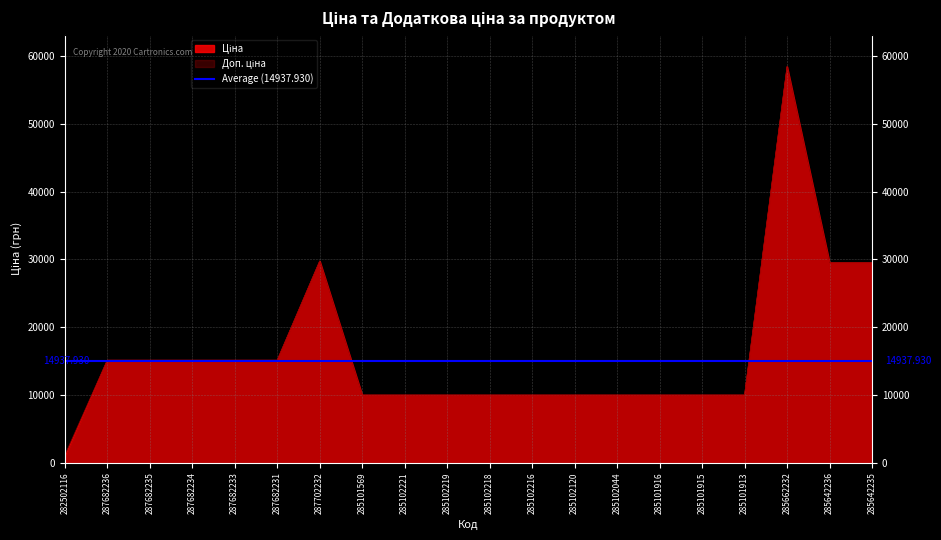

Reading left to right, transcribe all the data shown in this chart.

Ціна: 282502116=818.5	287682236=15120.0	287682235=15120.0	287682234=15120.0	287682233=15120.0	287682231=15120.0	287702232=29747.2	285101569=9975.0	285102221=9975.0	285102219=9975.0	285102218=9975.0	285102216=9975.0	285102120=9975.0	285102044=9975.0	285101916=9975.0	285101915=9975.0	285101913=9975.0	285662232=58426.5	285642236=29491.5	285642235=29491.5
Доп. ціна: 282502116=1109.2	287682236=15120.0	287682235=15120.0	287682234=15120.0	287682233=15120.0	287682231=15120.0	287702232=29747.2	285101569=9975.0	285102221=9975.0	285102219=9975.0	285102218=9975.0	285102216=9975.0	285102120=9975.0	285102044=9975.0	285101916=9975.0	285101915=9975.0	285101913=9975.0	285662232=58426.5	285642236=29491.5	285642235=29491.5